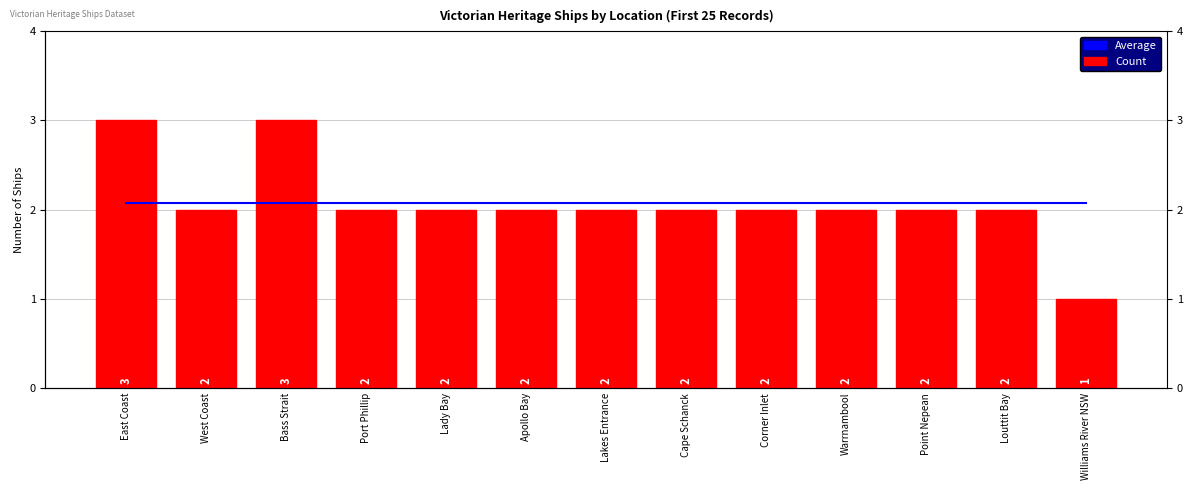

The Weekly Count series shows 2.0 at West Coast. True or false?

True